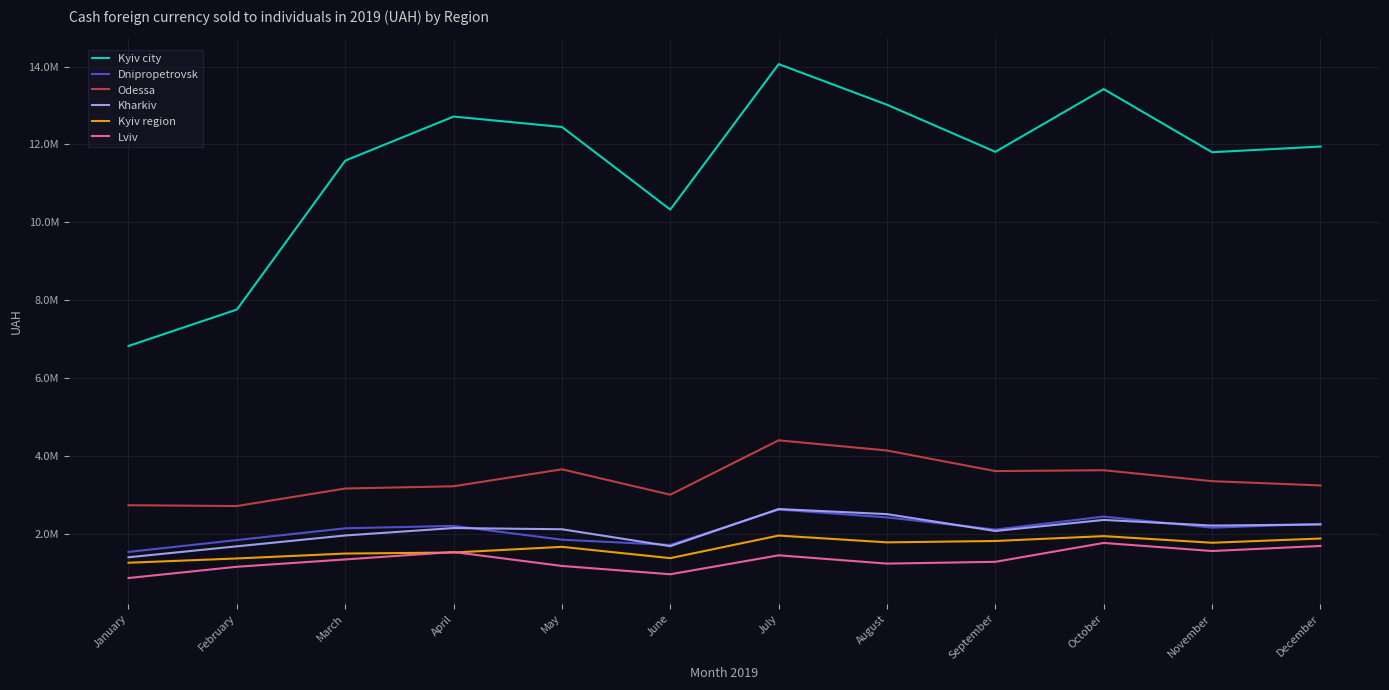

Is it true that Kharkiv equals 476120.6 at May?

False